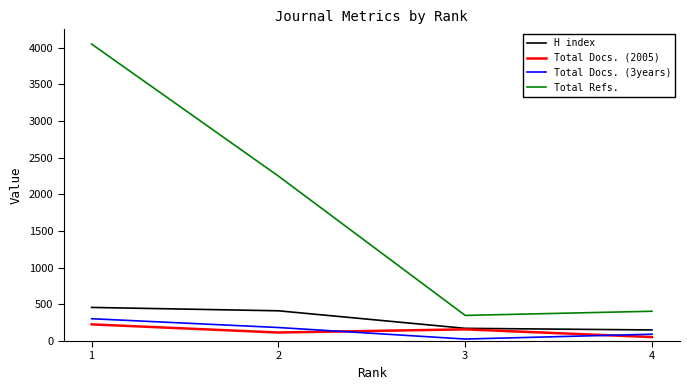

True or false: H index and Total Refs. intersect in this chart.

False